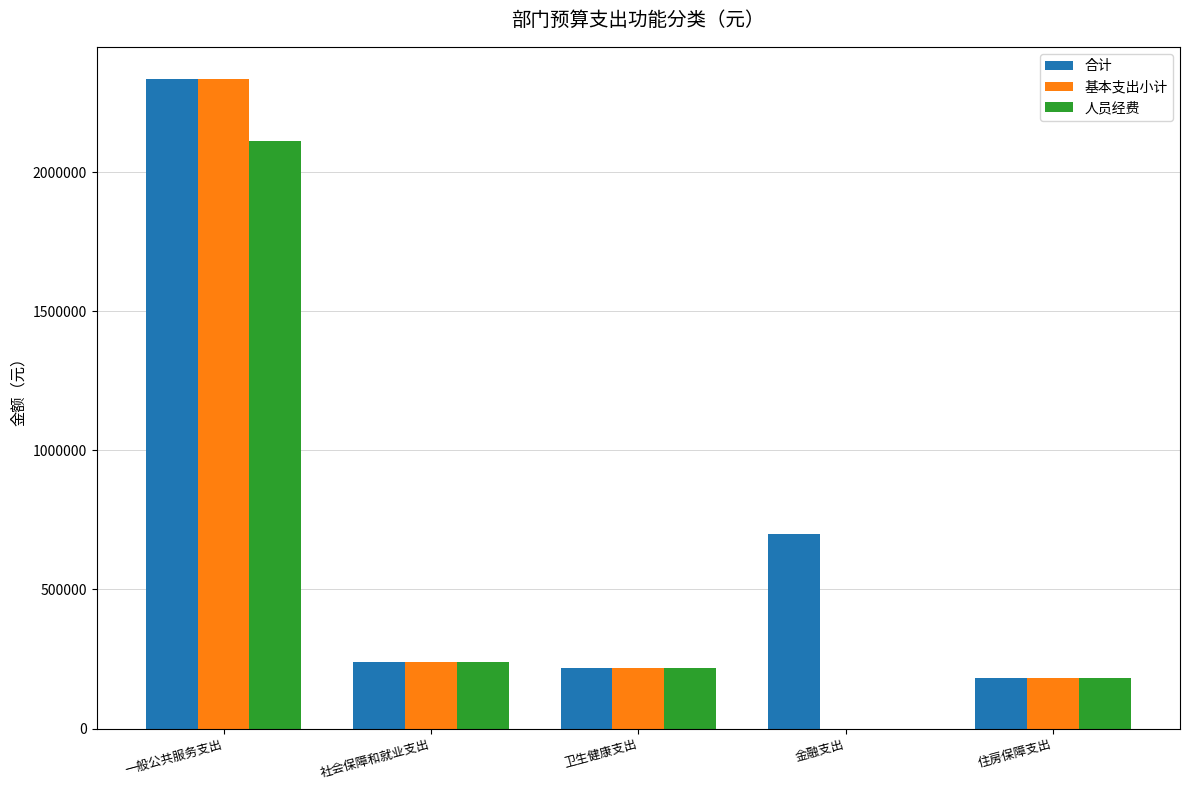

Where is 人员经费 nearest to the value 1055130?

社会保障和就业支出